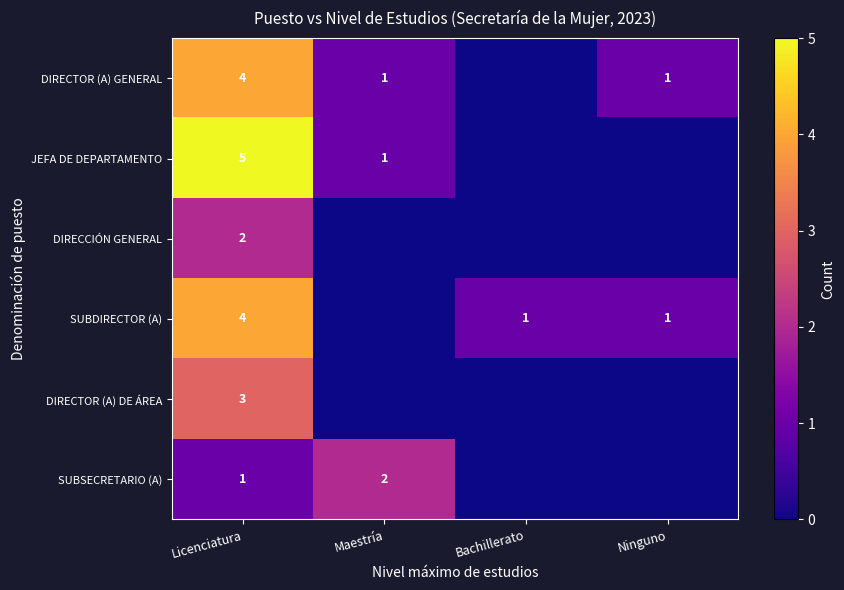

What is the difference between the highest and lowest values at Licenciatura?

4